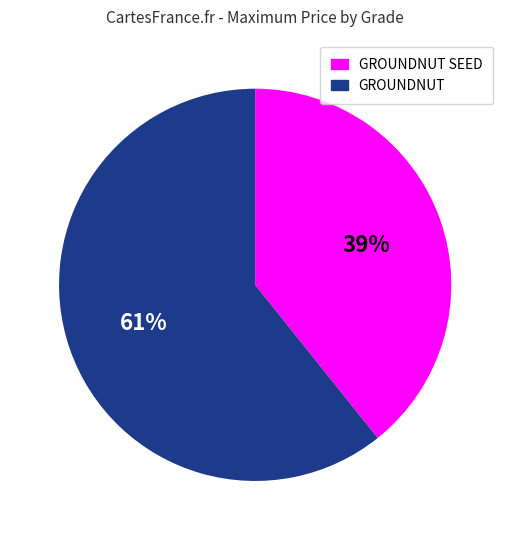

Count the number of slices in the pie.

2